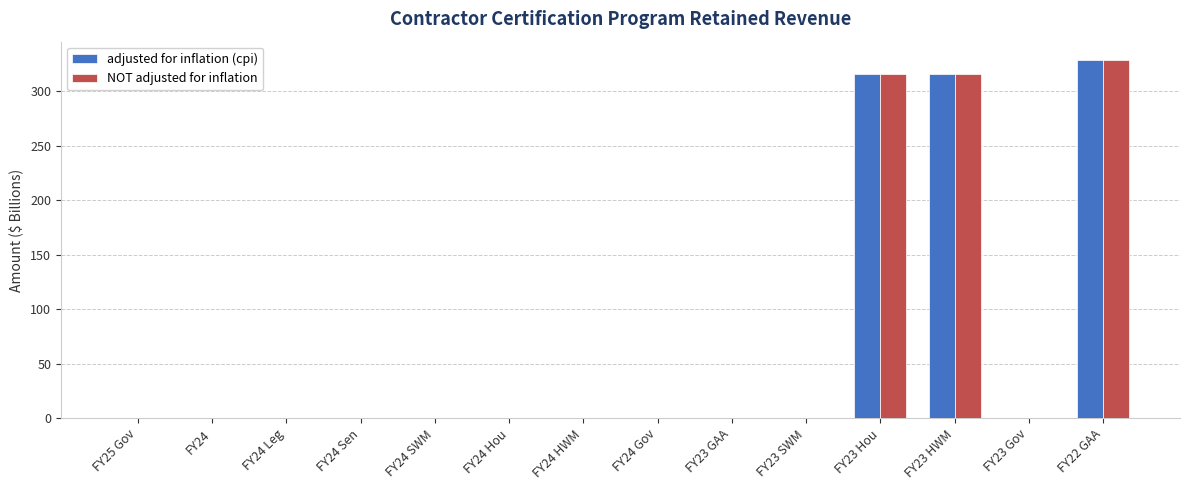

True or false: NOT adjusted for inflation has a value of -202.4 at FY25 Gov.

False